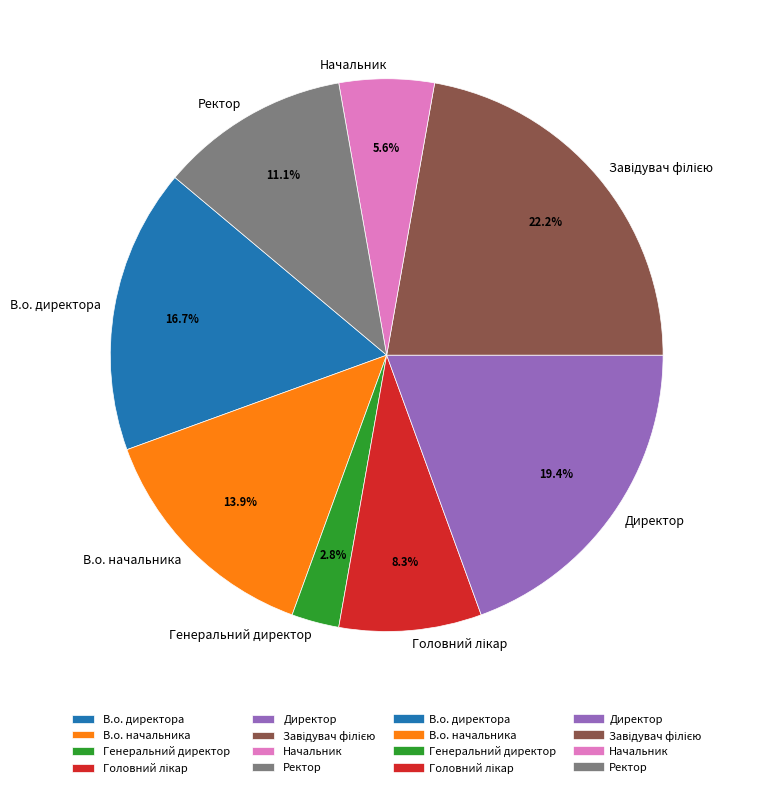

How much of the chart is everything except В.о. начальника?

86.1%